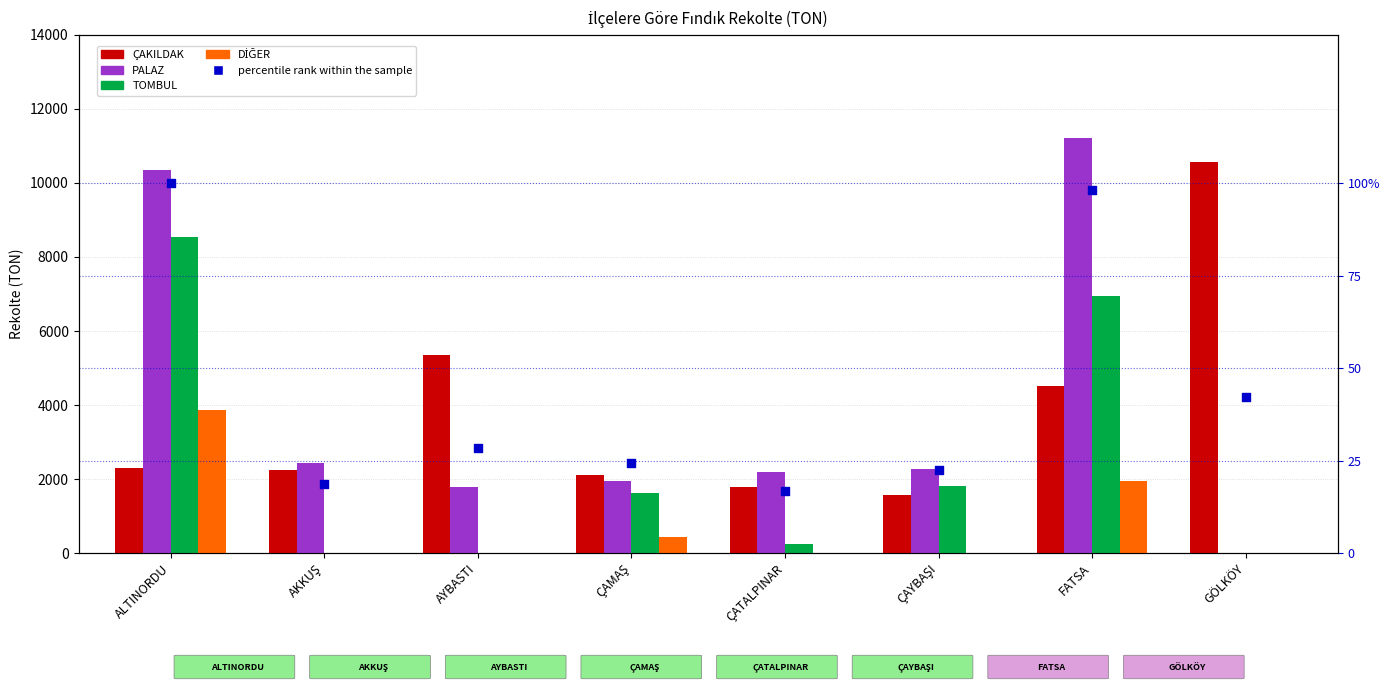

What are all the series names shown in the legend?

ÇAKILDAK, PALAZ, TOMBUL, DİĞER, percentile rank within the sample